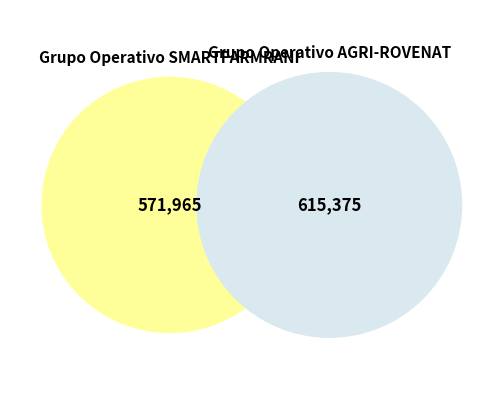

Combined, do Grupo Operativo SMARTFARMRANI and Grupo Operativo AGRI-ROVENAT account for over 50%?

Yes